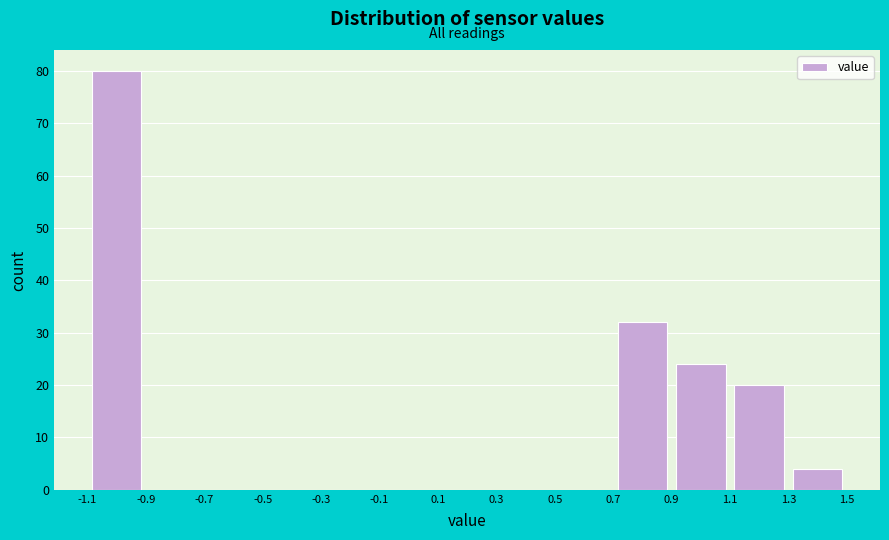

Reading left to right, list every bar in this chart as the range it spans on the x-axis followed by its height. The values are not printed on the chart, so give them approximately, as read against the axis.

-1.1 to -0.9: 80
-0.9 to -0.7: 0
-0.7 to -0.5: 0
-0.5 to -0.3: 0
-0.3 to -0.1: 0
-0.1 to 0.1: 0
0.1 to 0.3: 0
0.3 to 0.5: 0
0.5 to 0.7: 0
0.7 to 0.9: 32
0.9 to 1.1: 24
1.1 to 1.3: 20
1.3 to 1.5: 4